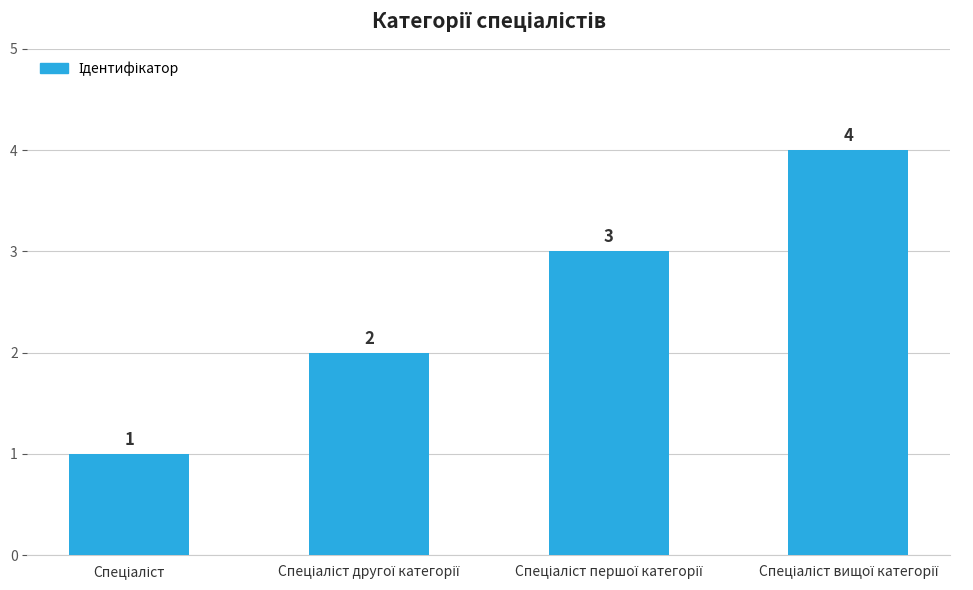

Count the values in the range 2 to 4.

3